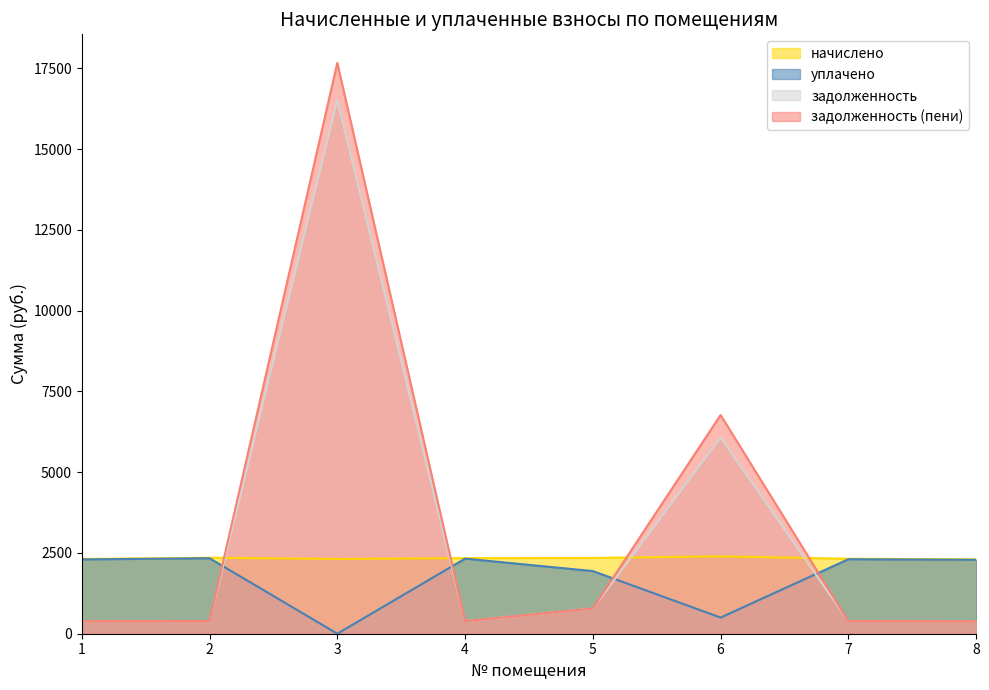

Between 5 and 6, which is larger?

6